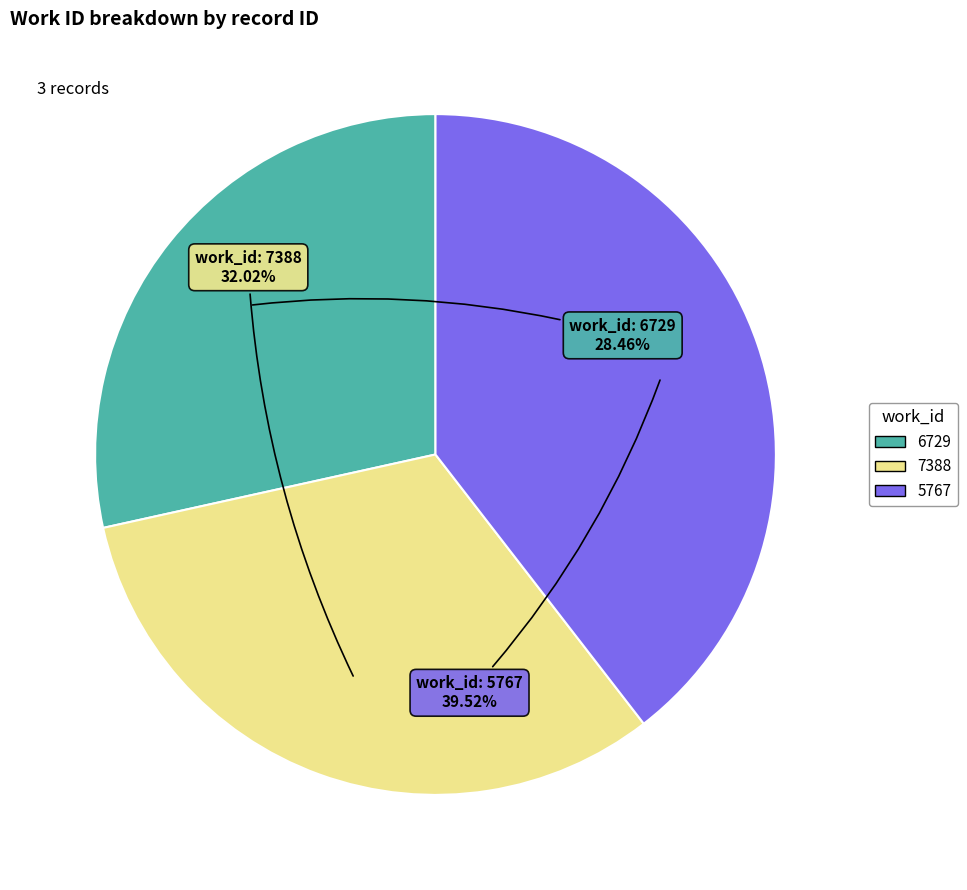

Which slice is the largest?

5767